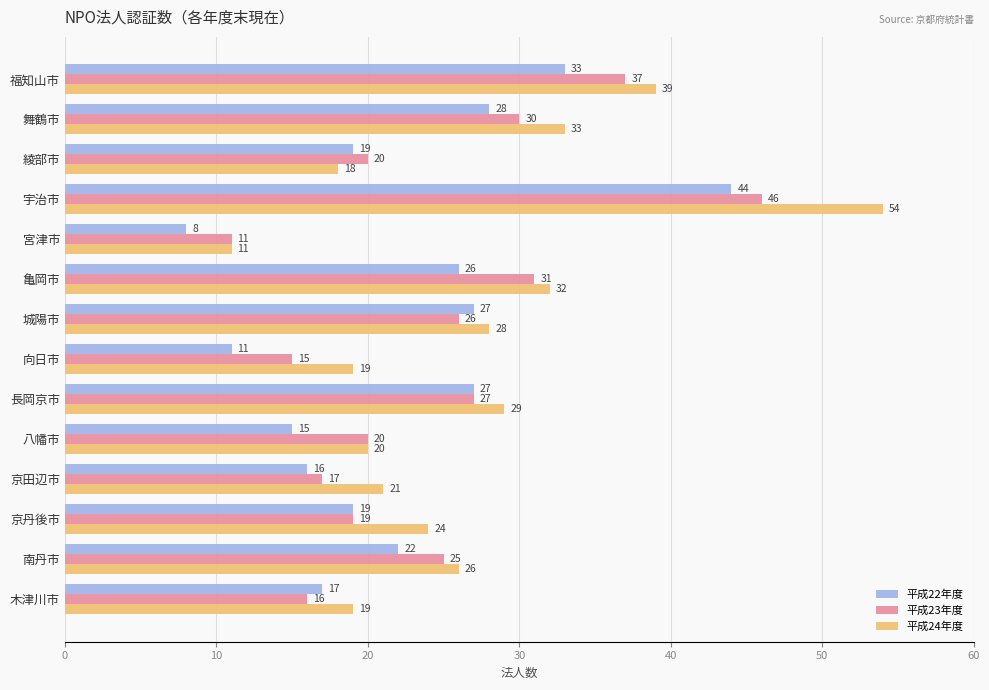

What is the difference between the maximum and minimum values in the 平成22年度 series?

36